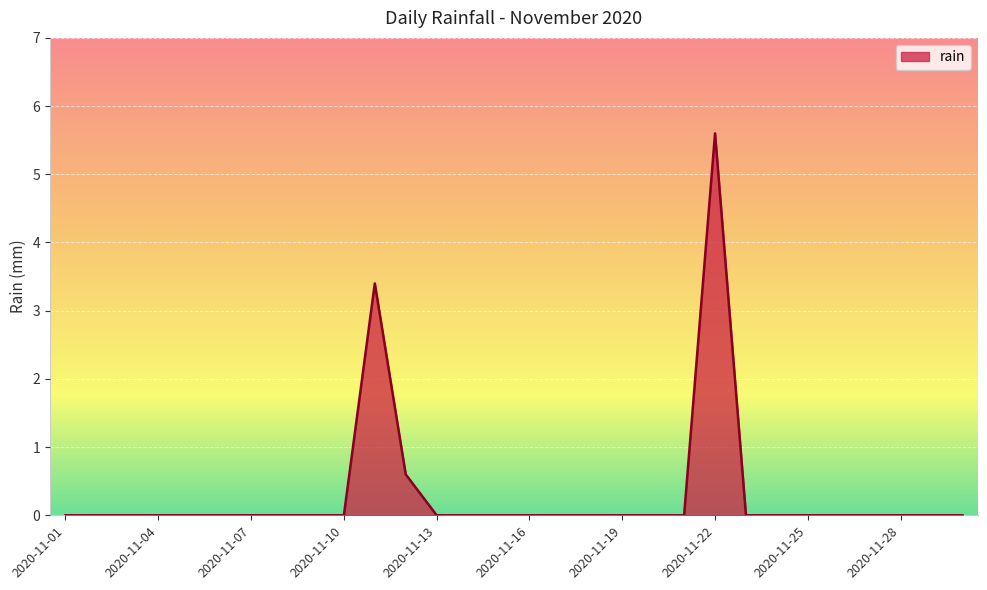

What is the maximum value shown in the chart?

5.6